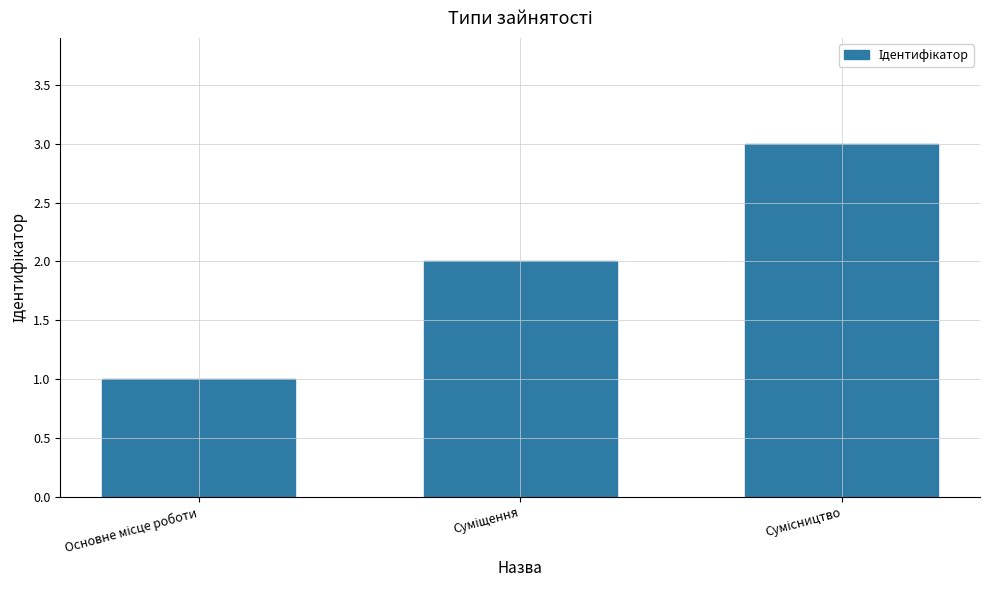

Reading right to left, what are all the values shown in this chart?

3	2	1